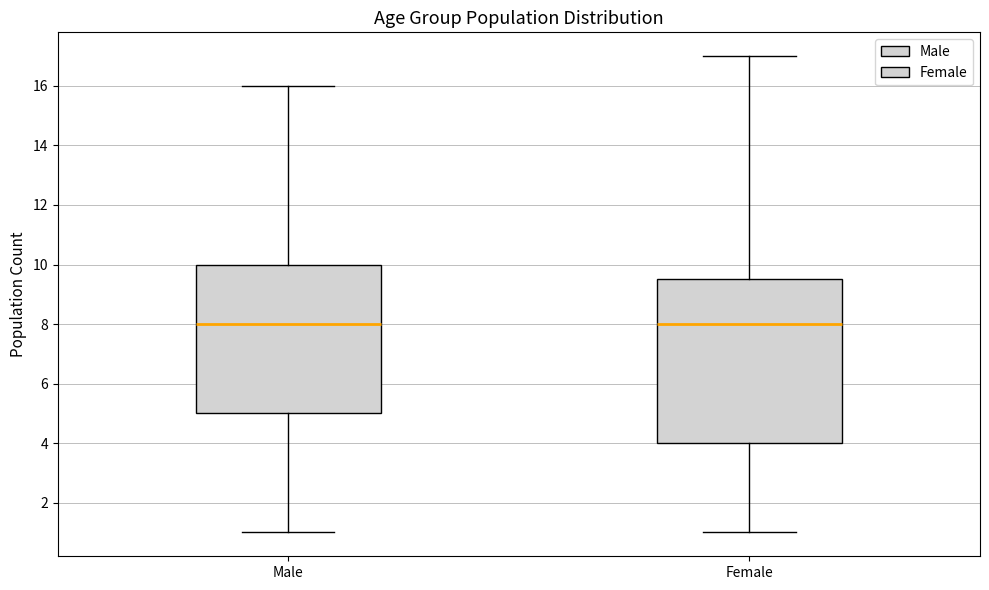

Where is the upper edge of the box for Female on the y-axis? The values are not printed on the chart, so give them approximately, as read against the axis.

9.6